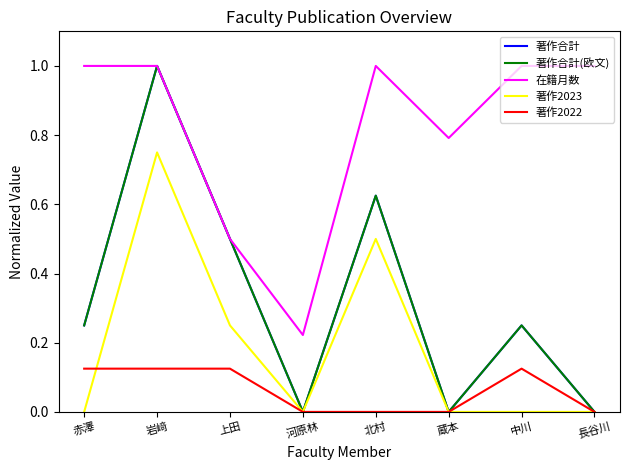

Which series has the widest spread of values?

著作合計